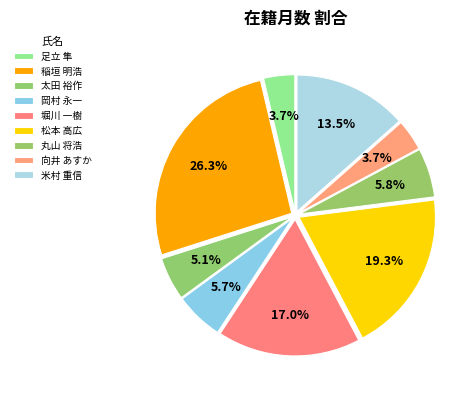

How many segments does this pie chart have?

9